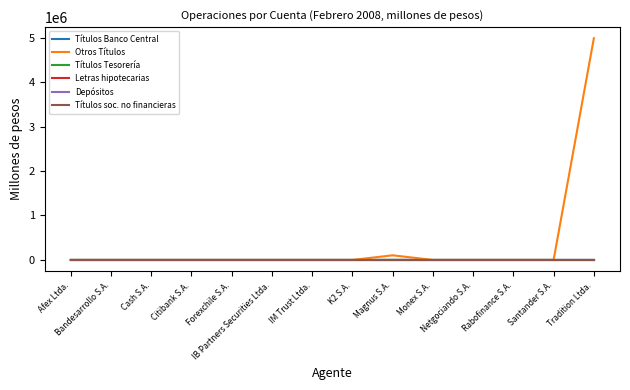

Does the chart have visible grid lines?

No